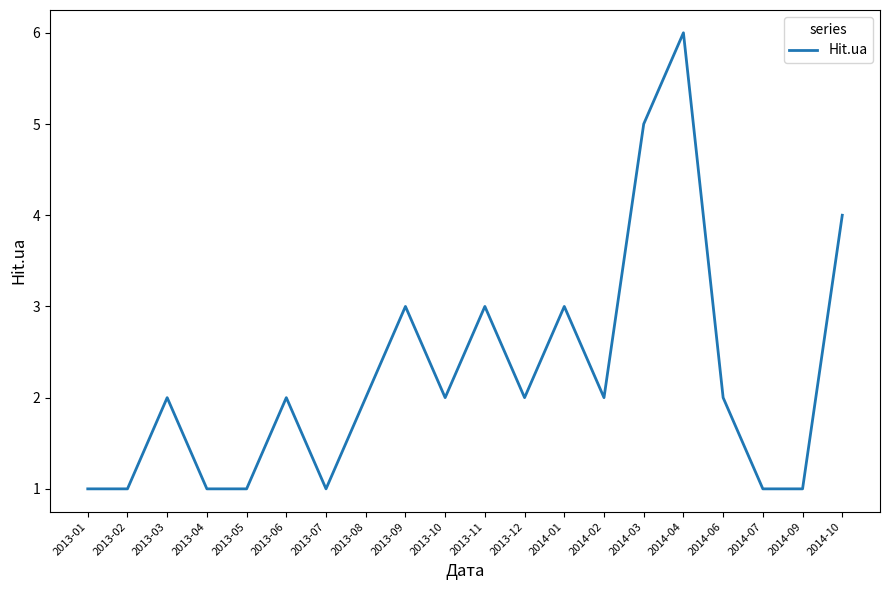

Reading right to left, extract all data points from this chart.

2014-10=4	2014-09=1	2014-07=1	2014-06=2	2014-04=6	2014-03=5	2014-02=2	2014-01=3	2013-12=2	2013-11=3	2013-10=2	2013-09=3	2013-08=2	2013-07=1	2013-06=2	2013-05=1	2013-04=1	2013-03=2	2013-02=1	2013-01=1